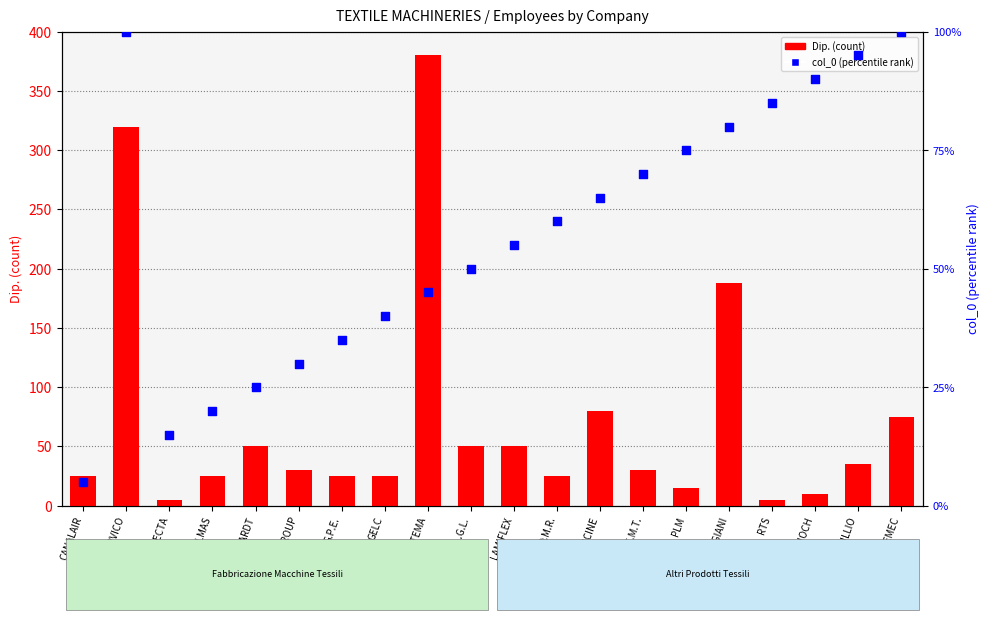

Which series has the largest total across all categories?

Dip. (count)